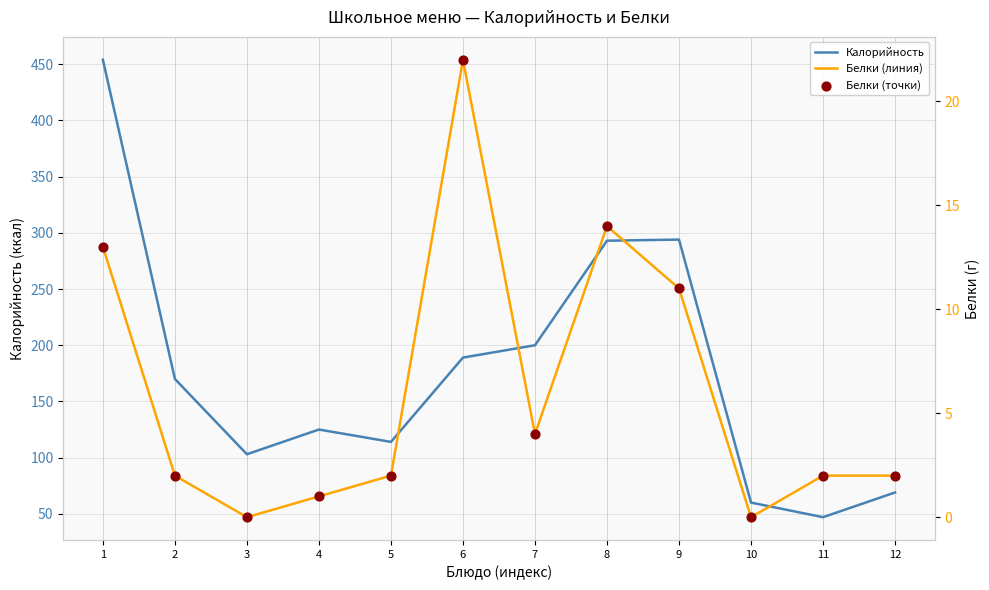

What is the total value across all series at 11?

51